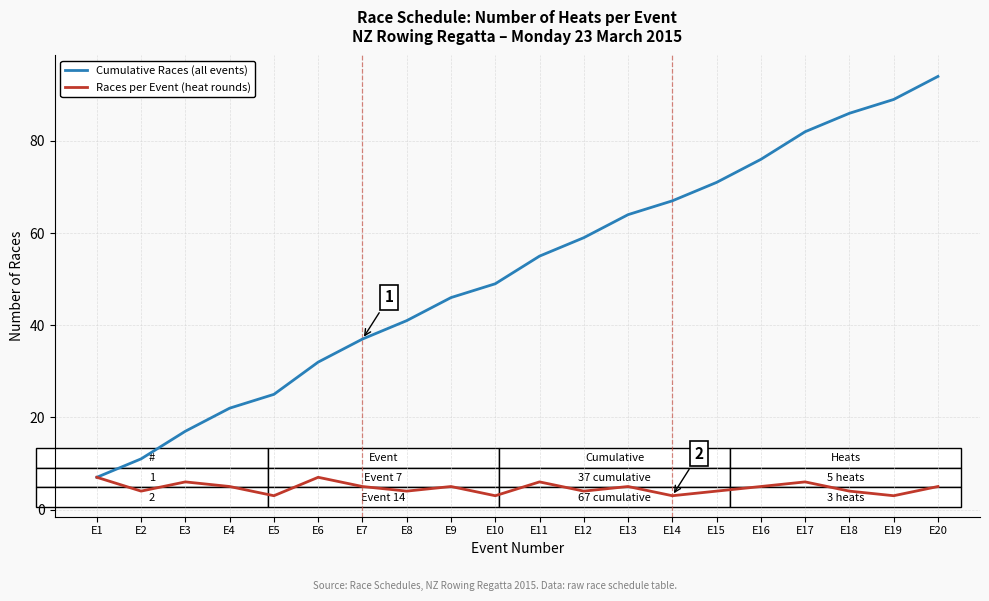

List the series in order of their peak value, highest first.

Cumulative Races (all events), Races per Event (heat rounds)